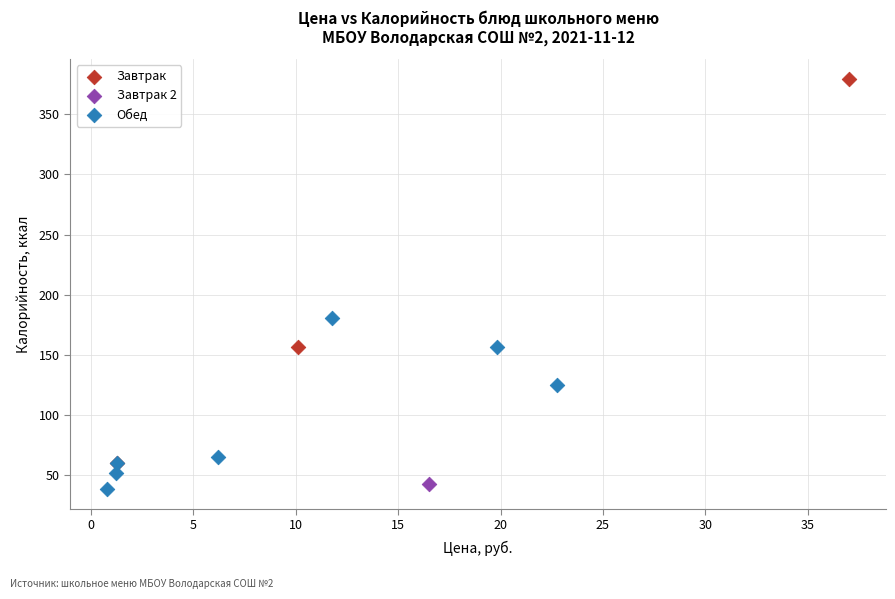

What are all the series names shown in the legend?

Завтрак, Завтрак 2, Обед